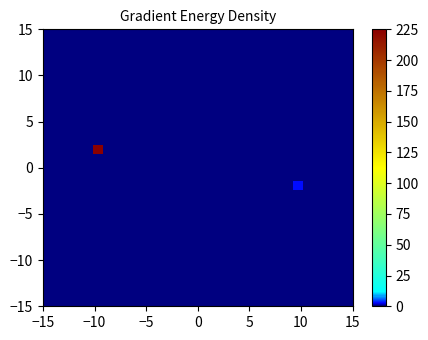

What is the maximum value shown in the chart?

283